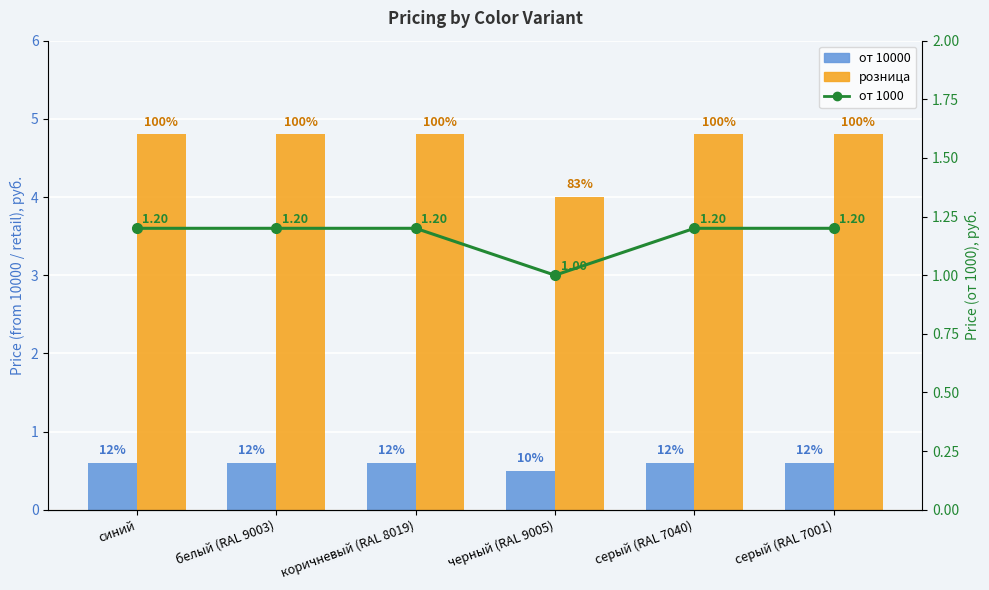

The value of от 1000 at коричневый (RAL 8019) is 1.2. True or false?

True